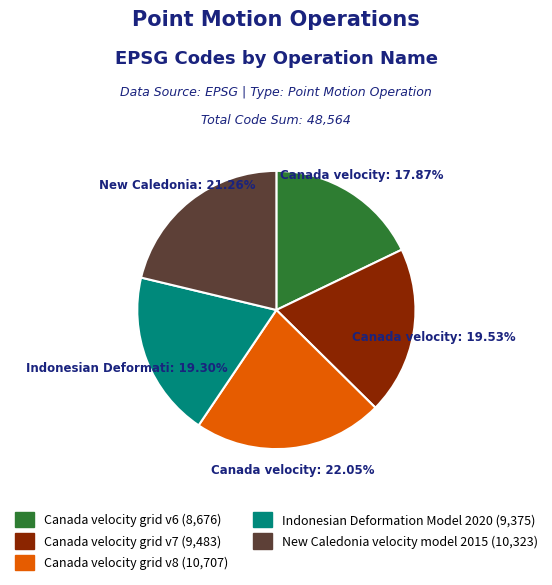

Is it true that Indonesian Deformation Model 2020 is 19% of the pie?

True